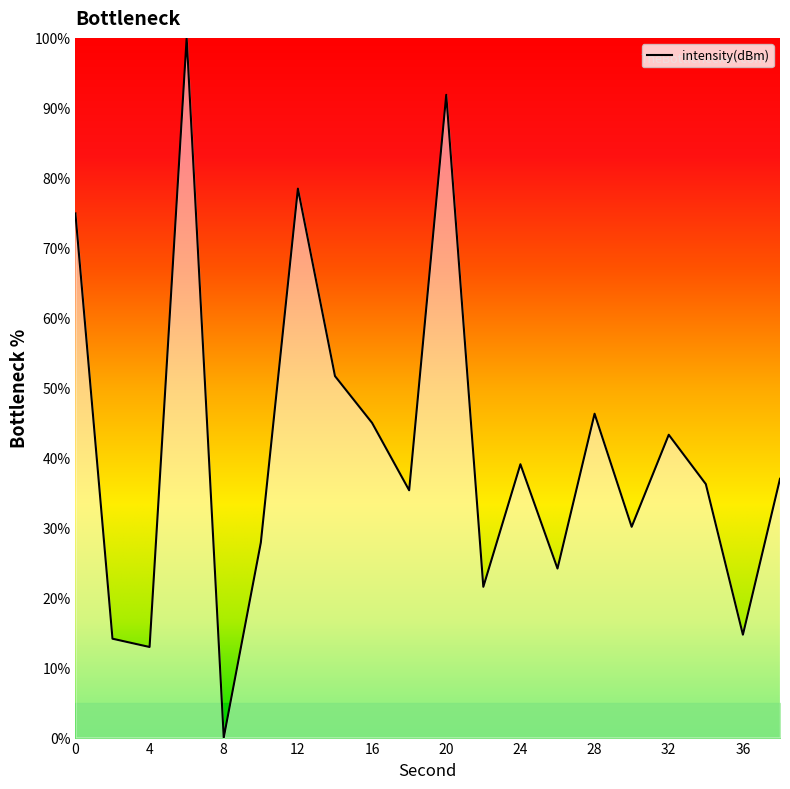

What is the greatest value displayed?

100.0